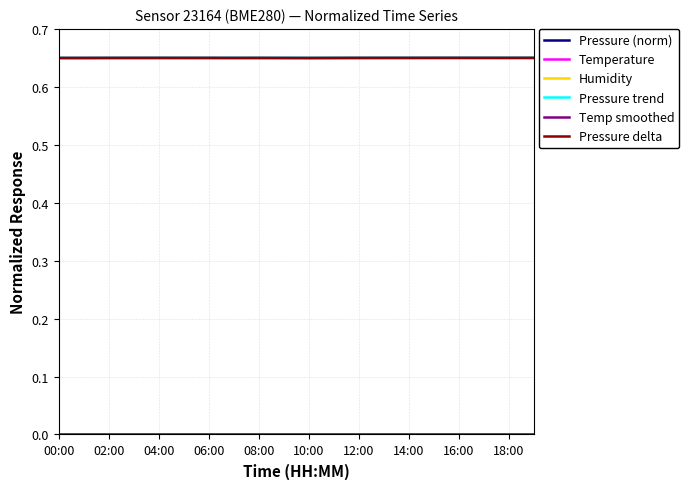

How many lines are shown in the chart?

6